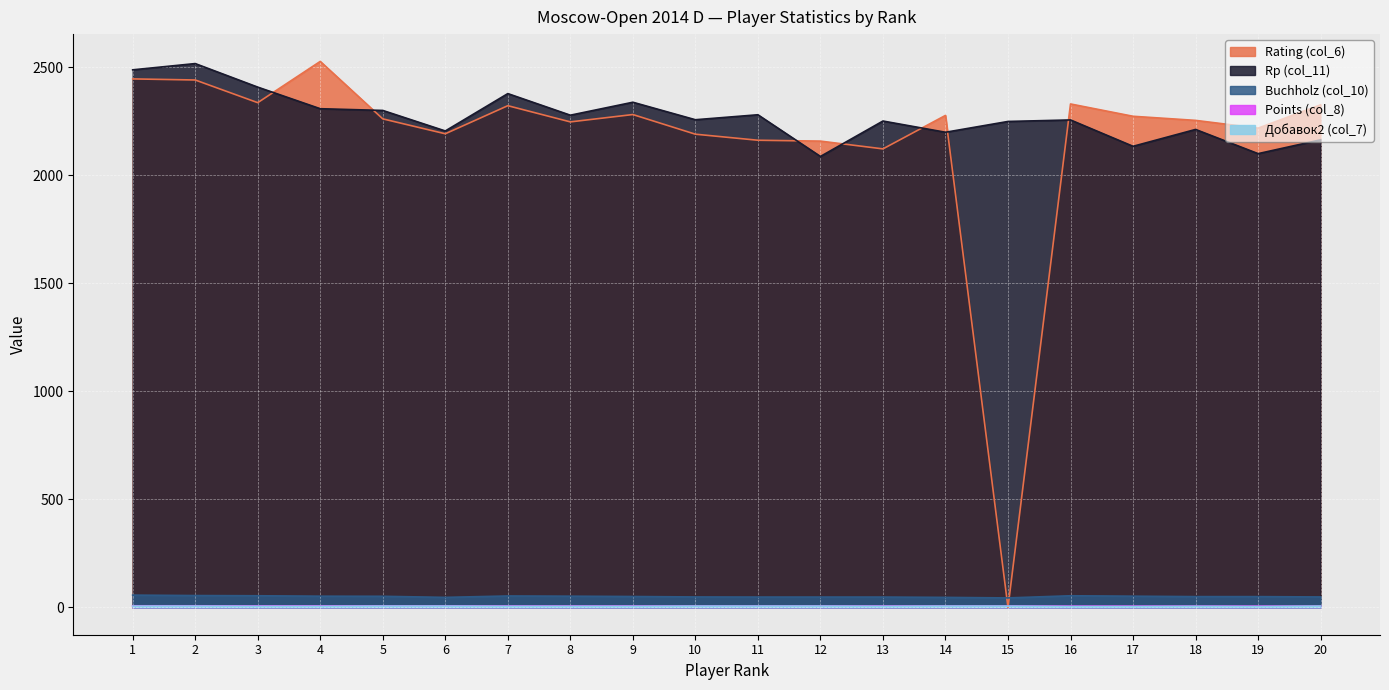

At which label is Points (col_8) closest to 6?

16